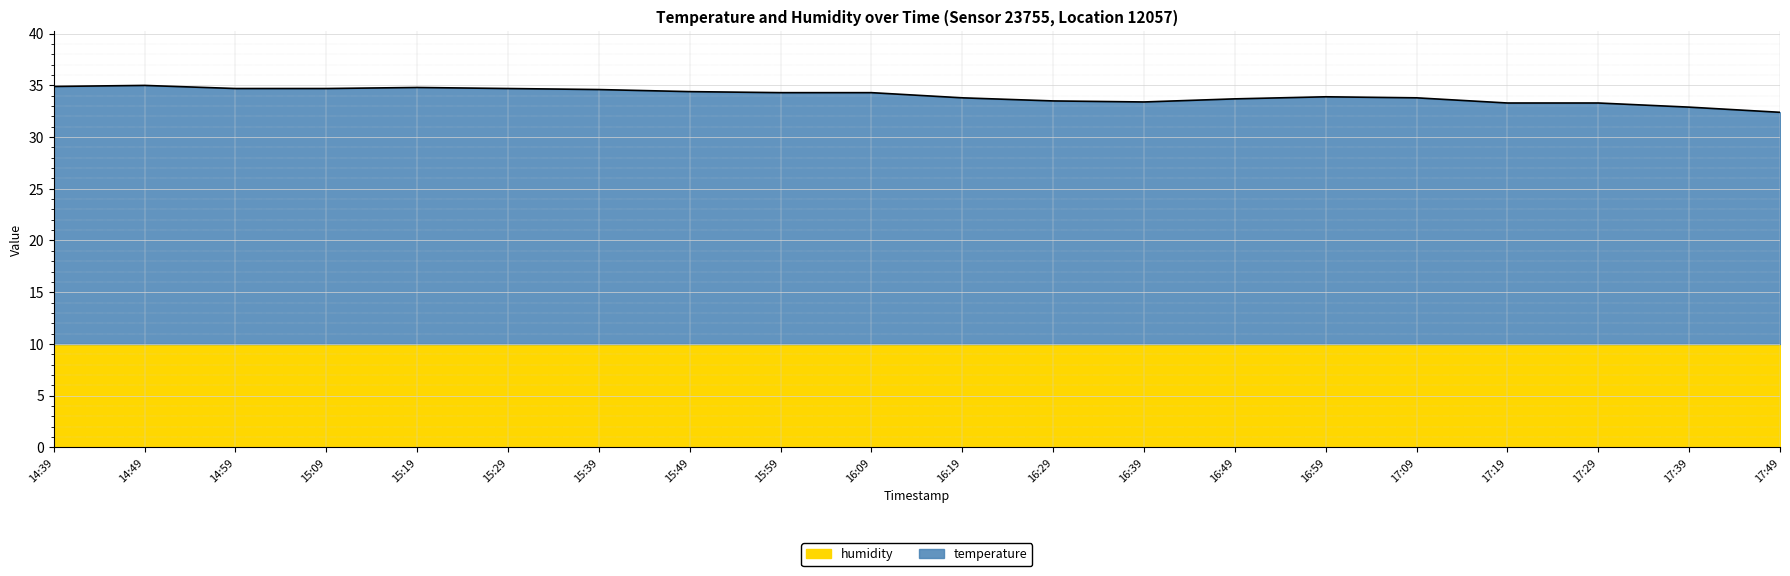

What position from the left is 17:09?

16